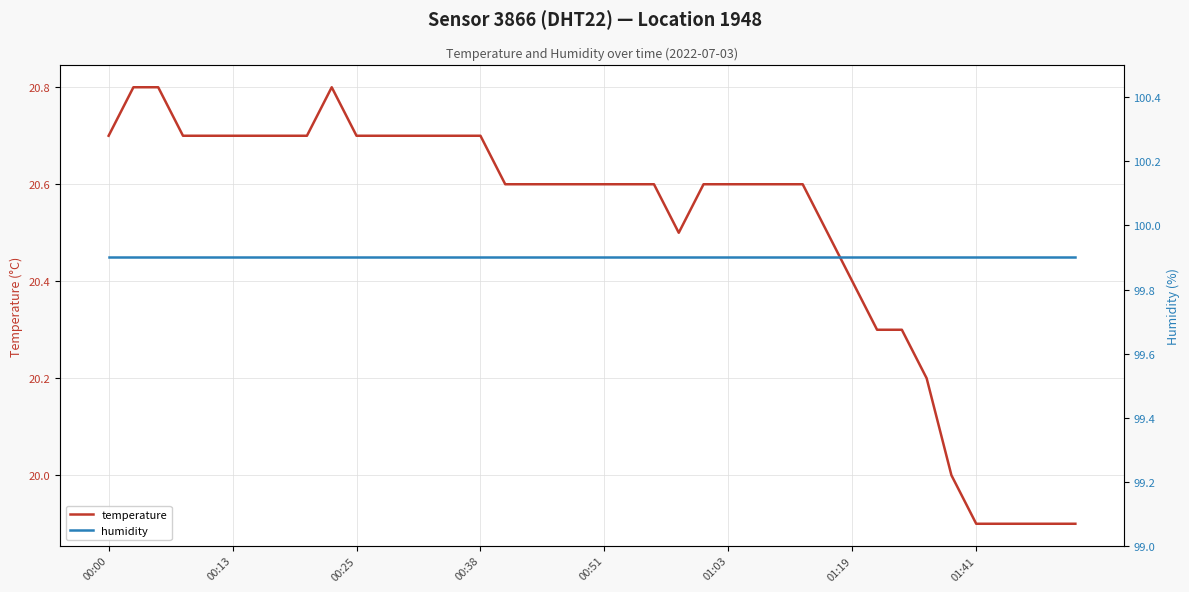

What is the minimum value for temperature?

19.9